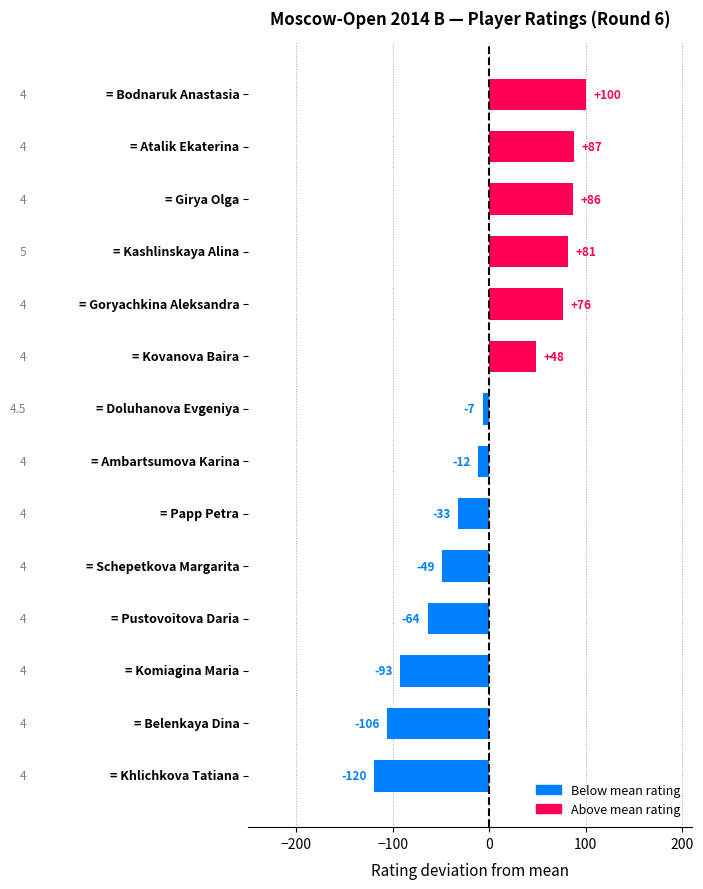

Does the chart contain any negative values?

Yes